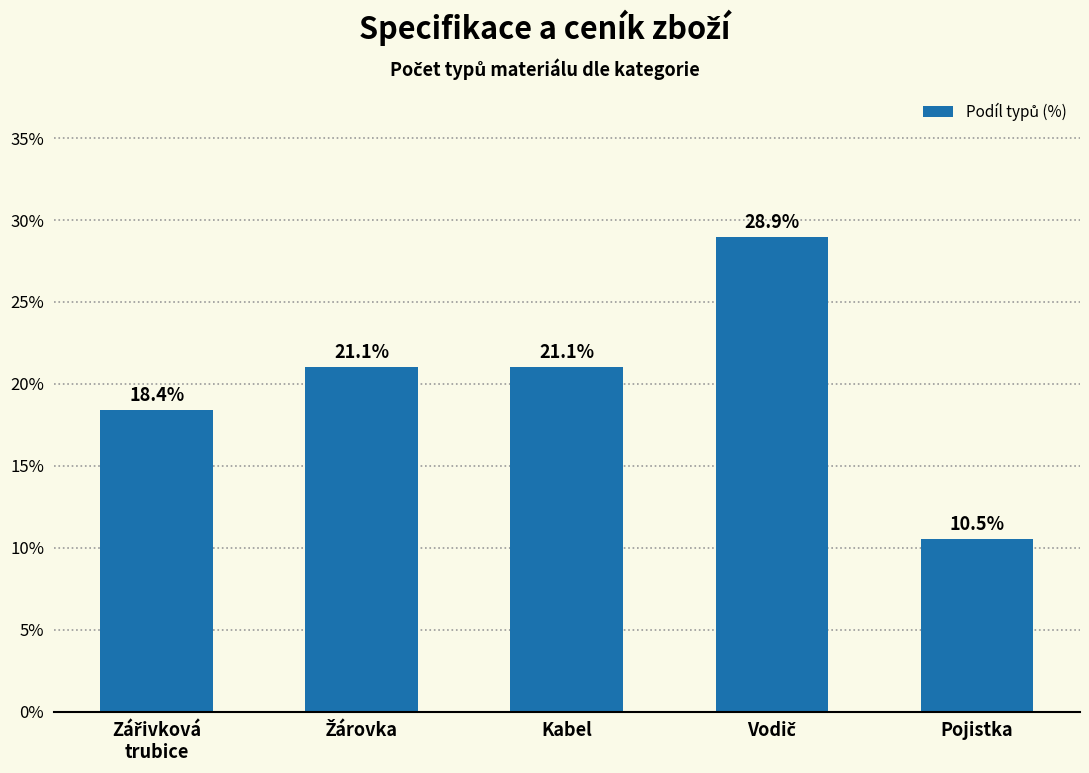

What is the label of the 3rd bar from the right?

Kabel